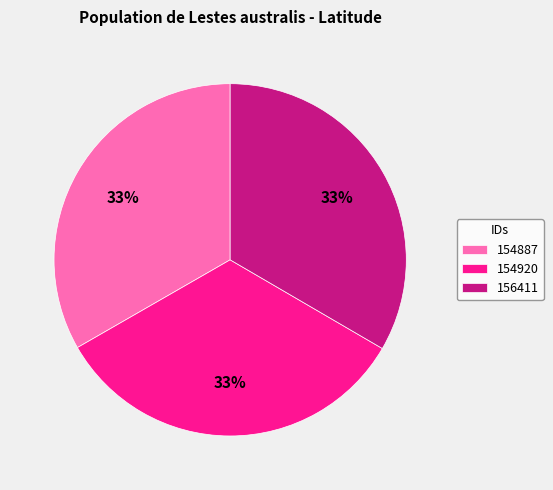

To the nearest percent, what is the average slice percentage?

33%